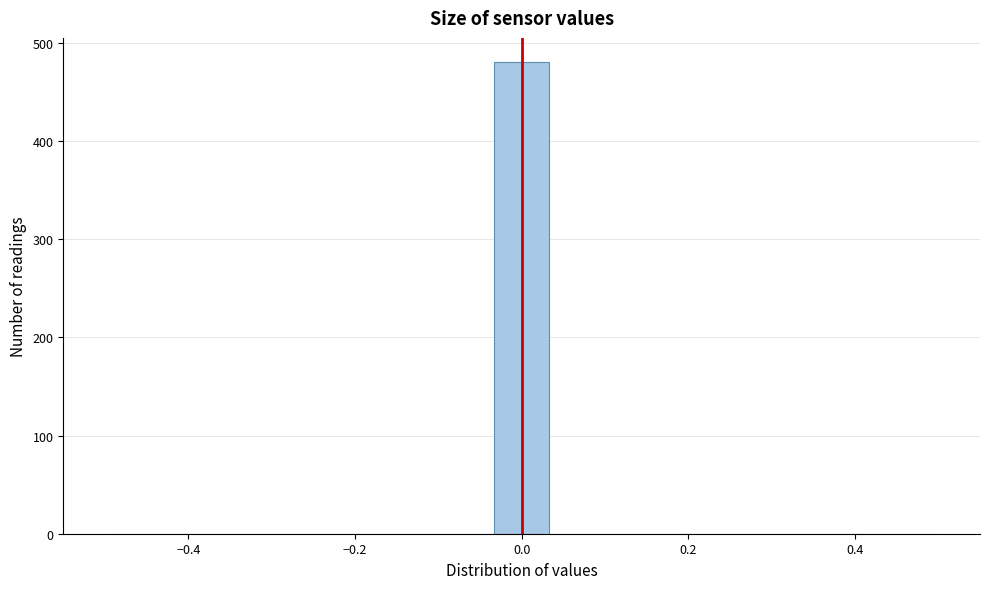

Read against the x-axis, roughly where is the centre of the tallest bar?

0.00